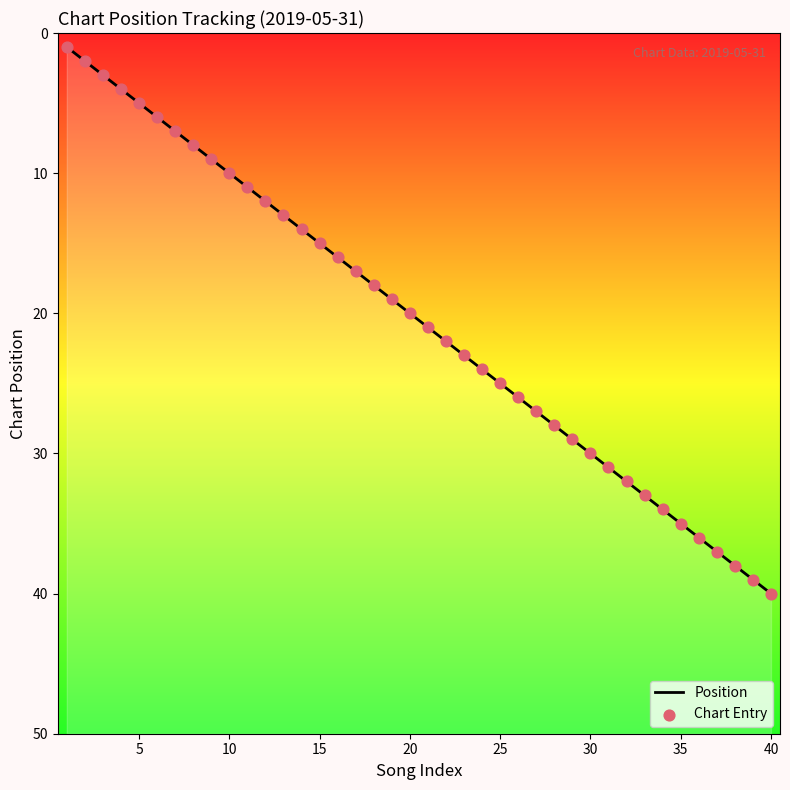

What are all the series names shown in the legend?

Position, Chart Entry